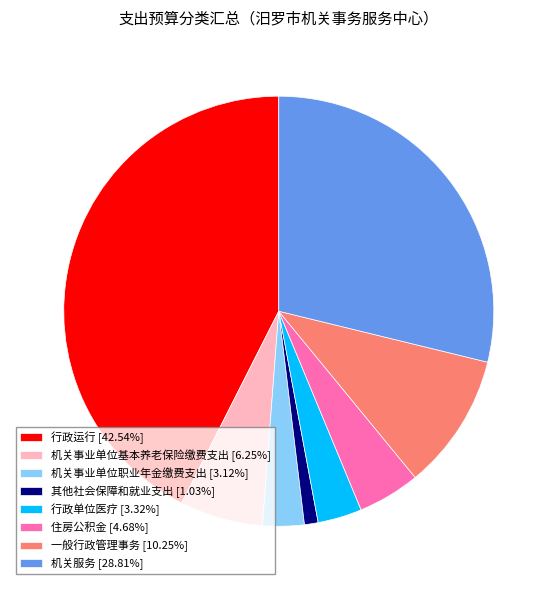

Approximately how many times larger is the value at 一般行政管理事务 [10.25%] compared to 其他社会保障和就业支出 [1.03%]?

10.0